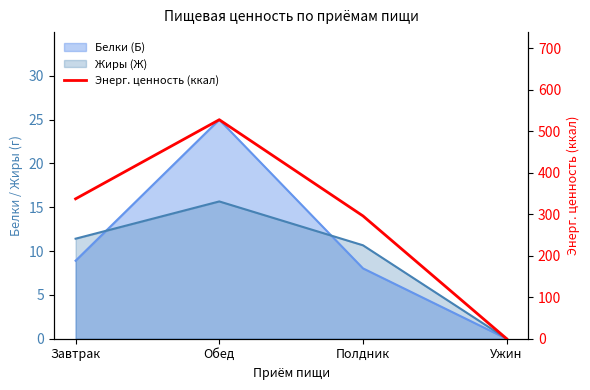

How many interior local peaks (higher than both neighbors) does the data have?

1